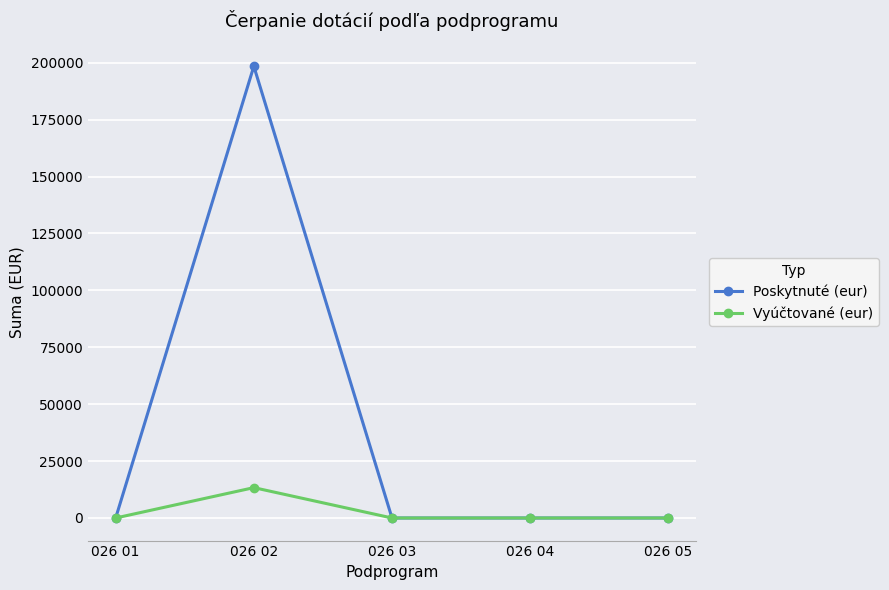

What is the average value of the Vyúčtované (eur) series?

2668.0